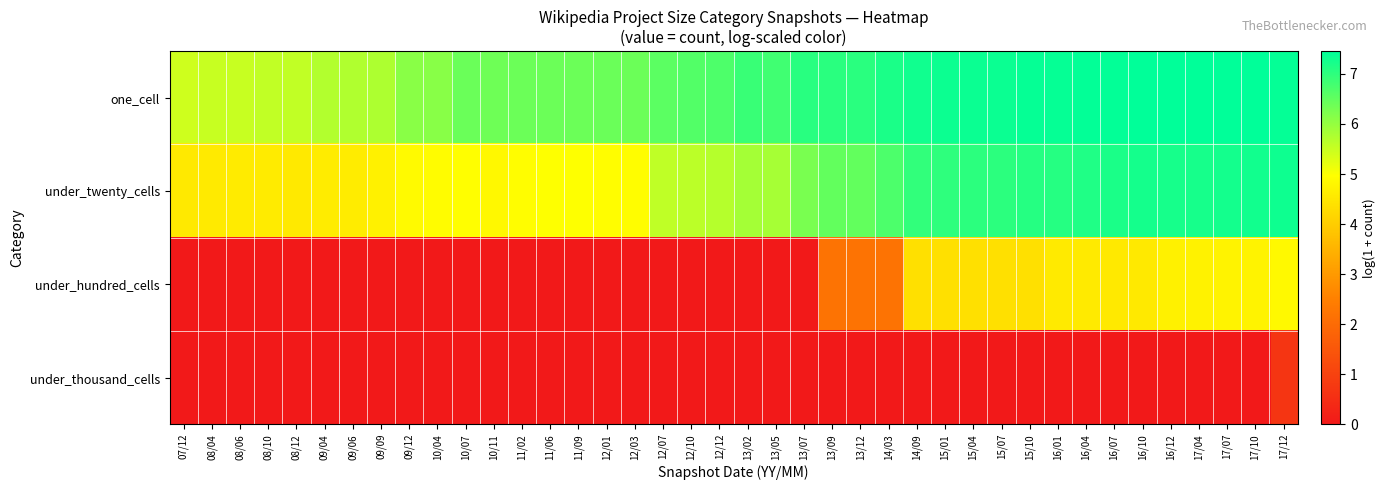

Rank the series at 15/04 from highest to lowest value.

one_cell, under_twenty_cells, under_hundred_cells, under_thousand_cells